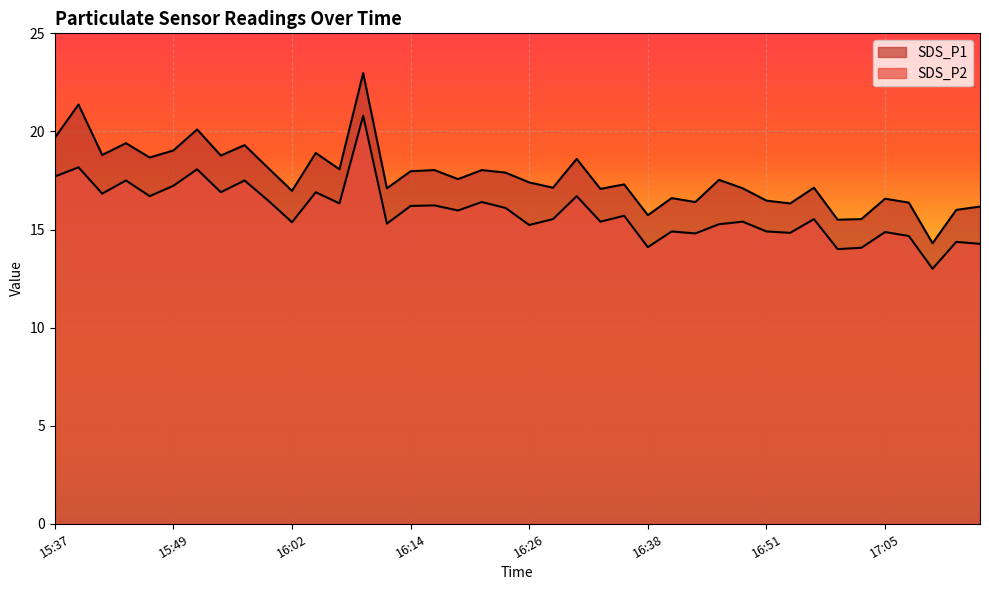

At which label is SDS_P2 closest to 16?

16:19